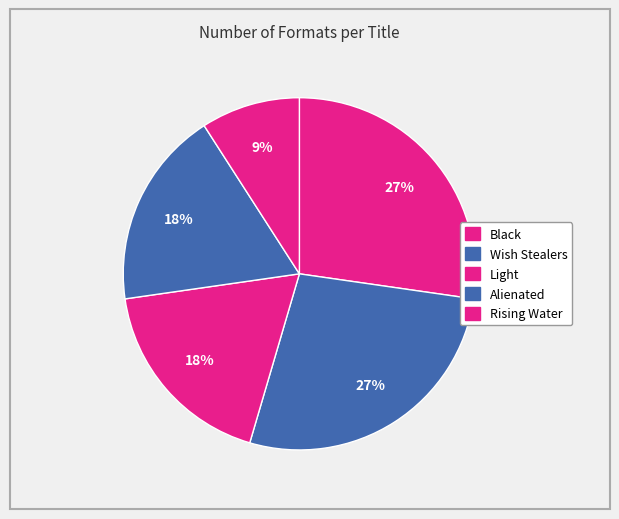

How many slices are in this pie chart?

5